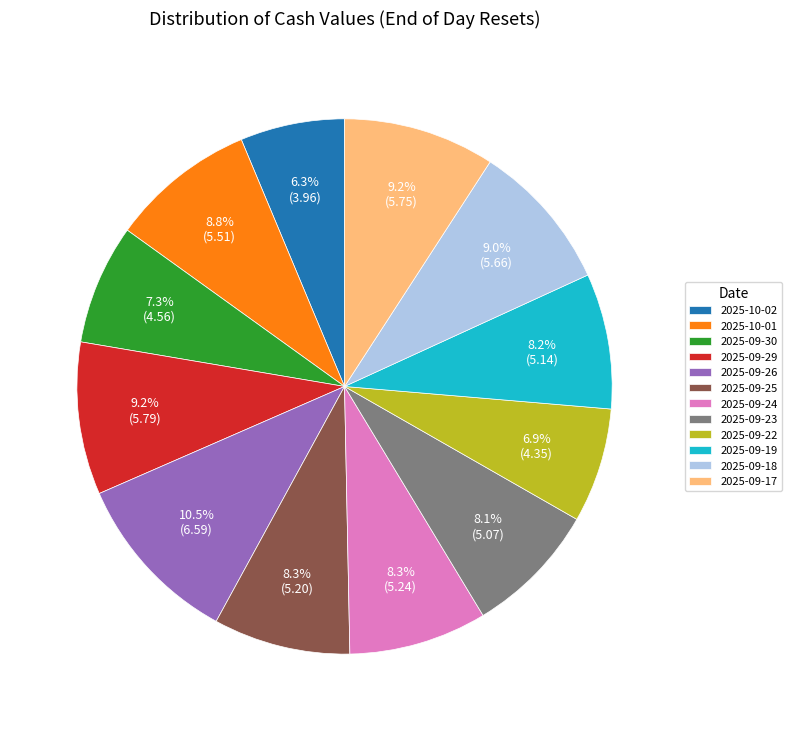

How many segments does this pie chart have?

12